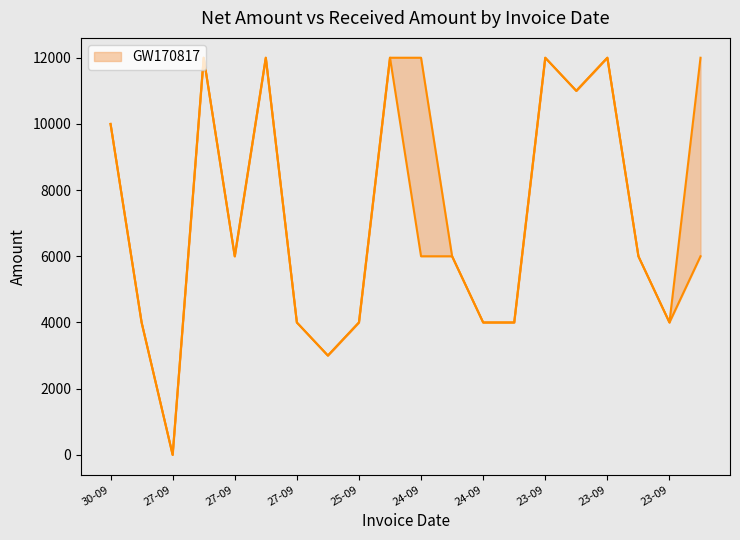

Does the chart have visible grid lines?

No